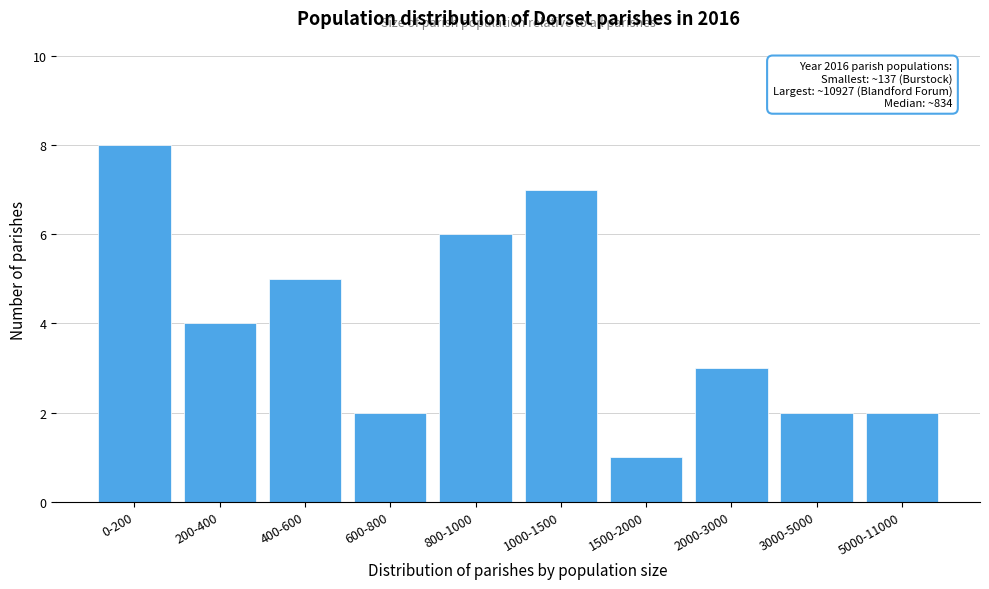

Reading left to right, what are all the values shown in this chart?

8	4	5	2	6	7	1	3	2	2